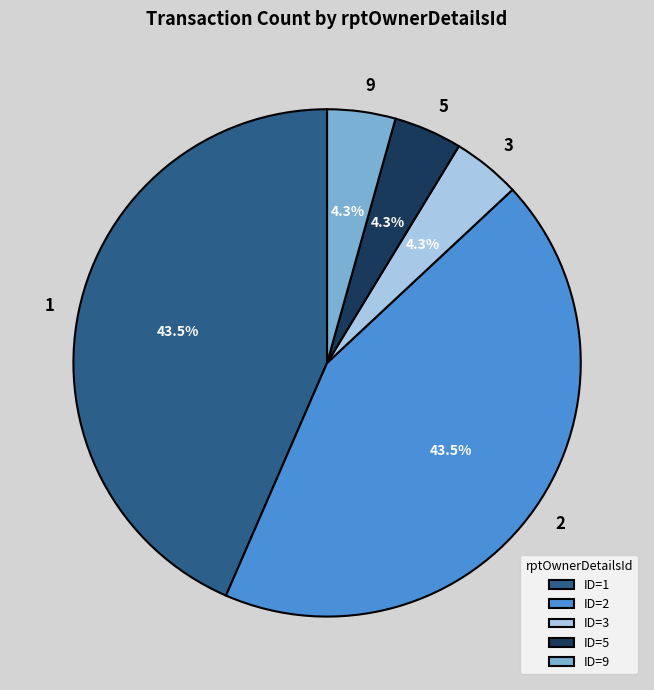

Is 2 the majority of the pie?

No